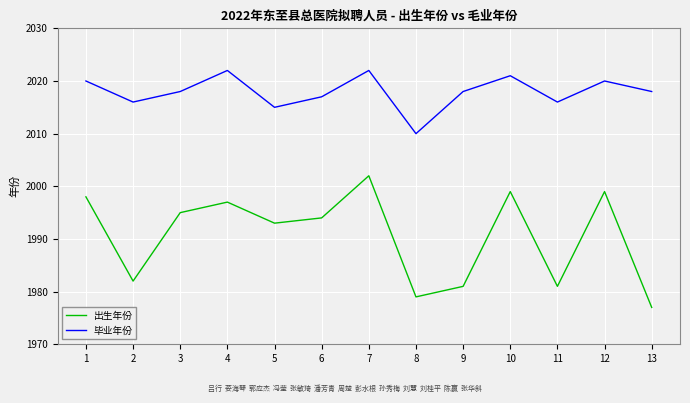

Which series changed the most between 2 and 5?

出生年份